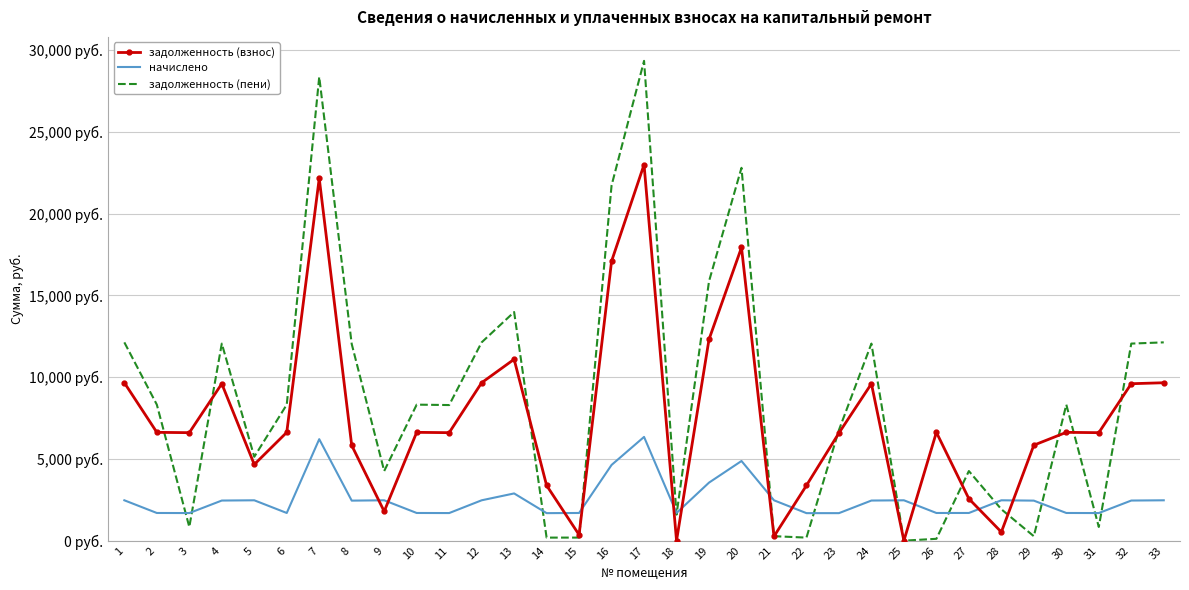

Where do задолженность (пени) and начислено first cross each other?

2 and 3